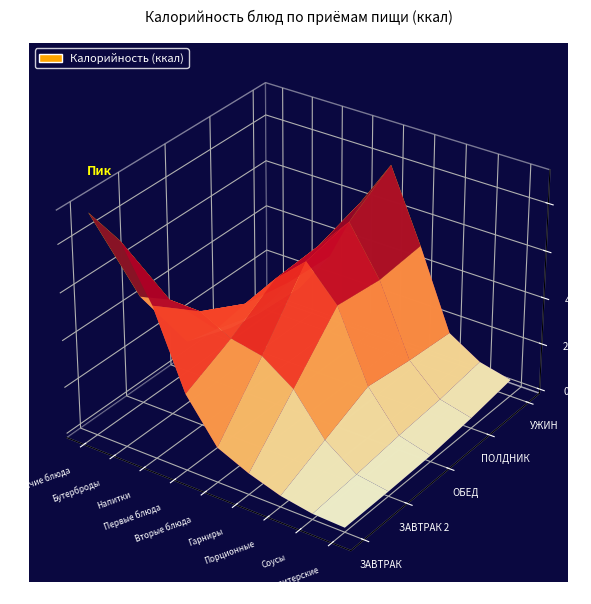

What is the total value across all series at Вторые блюда?

483.9